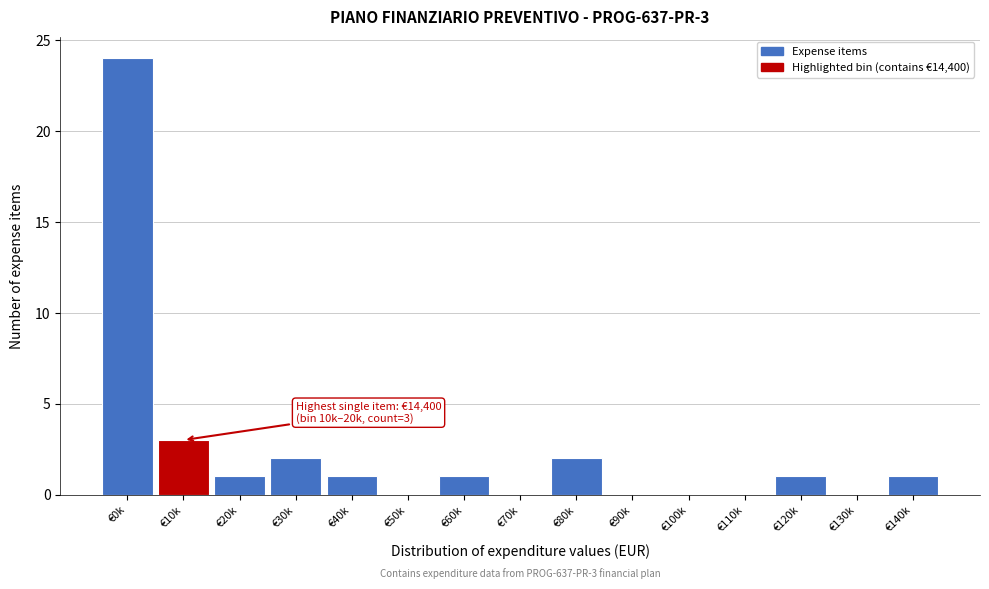

Reading right to left, transcribe all the data shown in this chart.

€140k=1	€130k=0	€120k=1	€110k=0	€100k=0	€90k=0	€80k=2	€70k=0	€60k=1	€50k=0	€40k=1	€30k=2	€20k=1	€10k=3	€0k=24